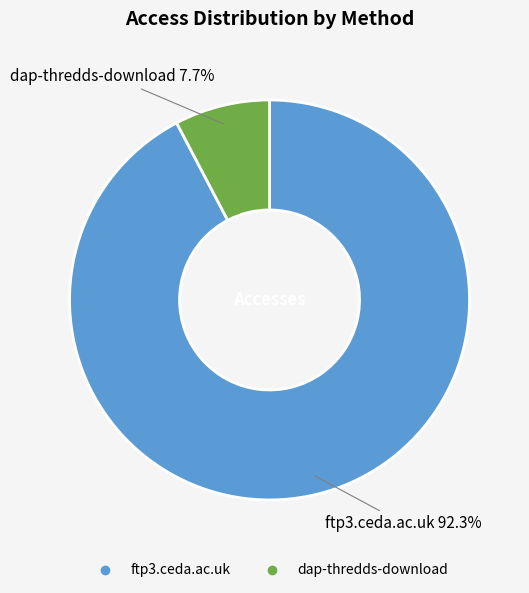

The dap-thredds-download slice represents 8% of the pie. True or false?

True